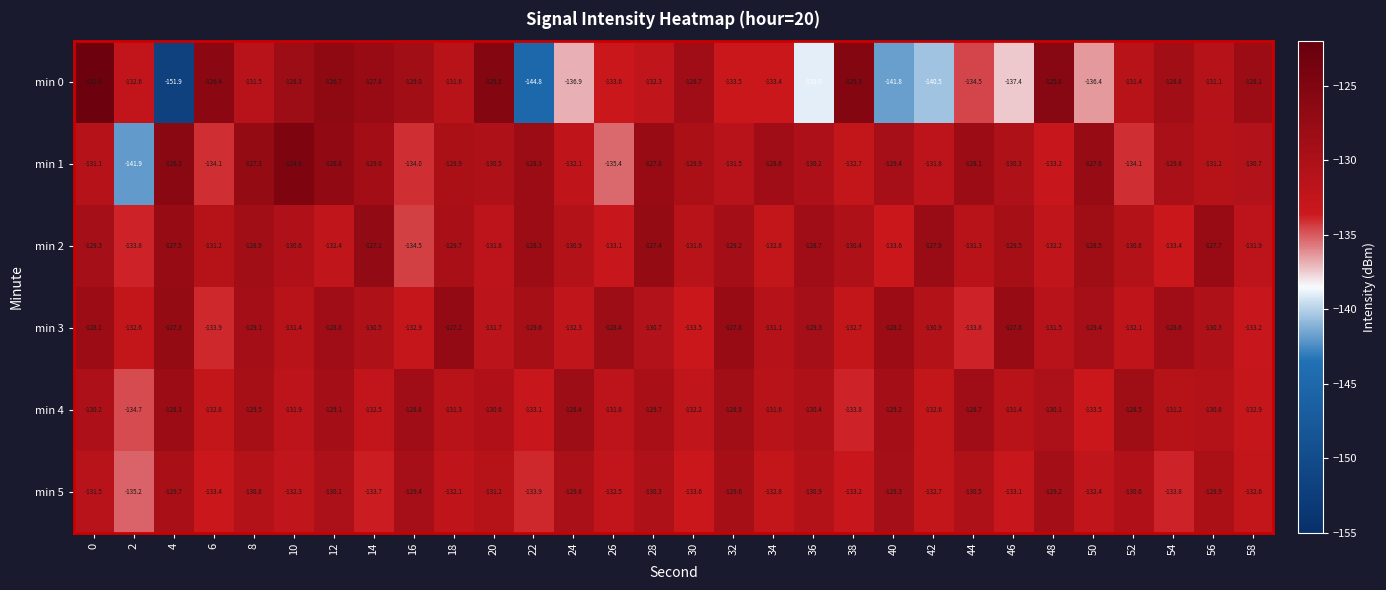

Is the value of min 3 at 58 greater than the value of min 2 at 8?

No